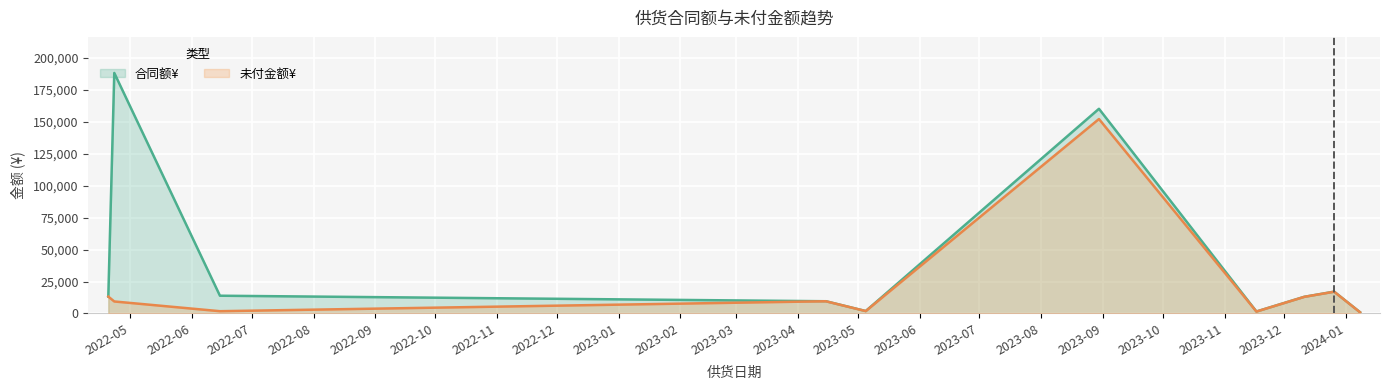

What is the label of the 3rd point from the right?

2023-12-11